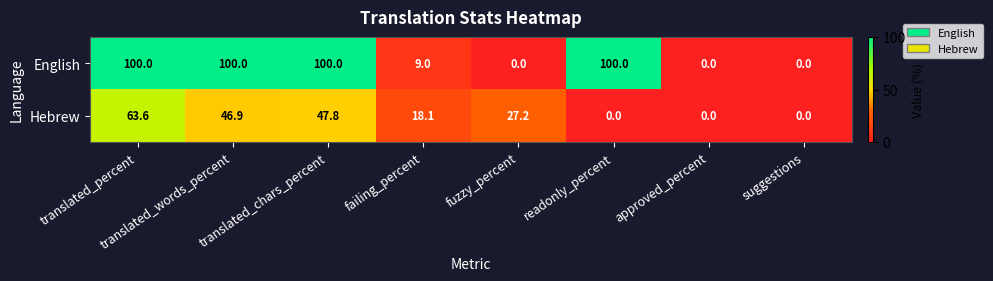

At which label does Hebrew reach its peak?

translated_percent